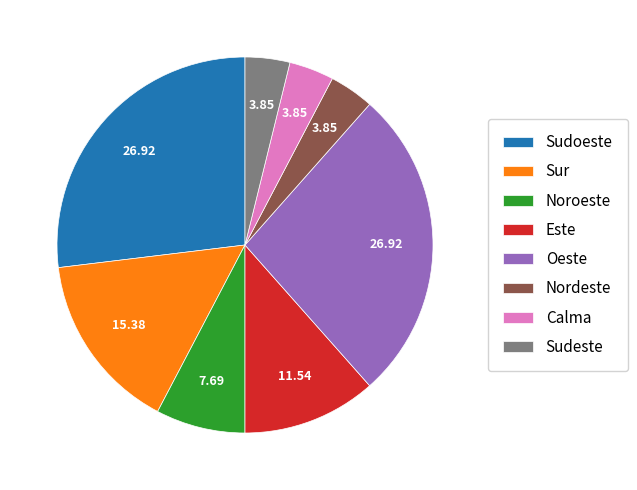

How many slices are in this pie chart?

8